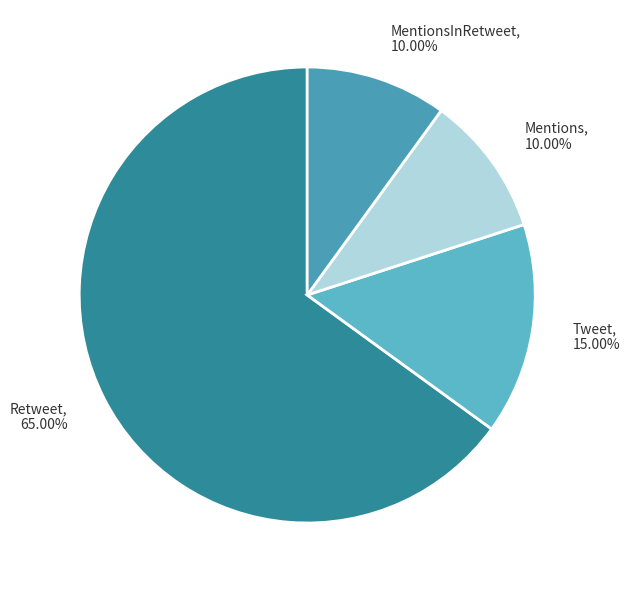

Which category has the biggest portion of the pie?

Retweet